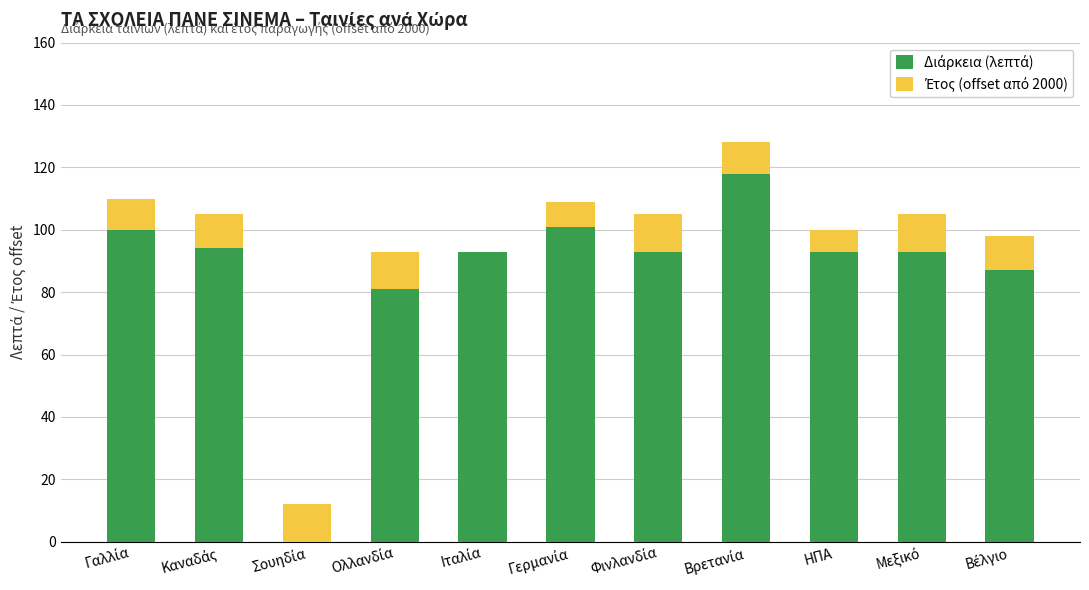

What is the difference between the maximum and minimum values in the Διάρκεια (λεπτά) series?

118